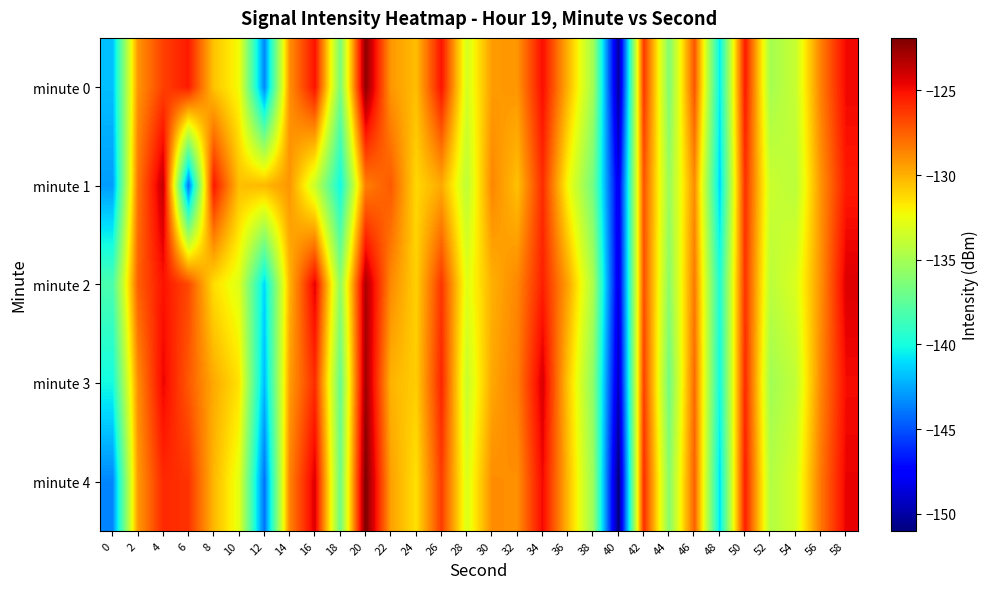

At which category does the chart reach its peak across all series?

20